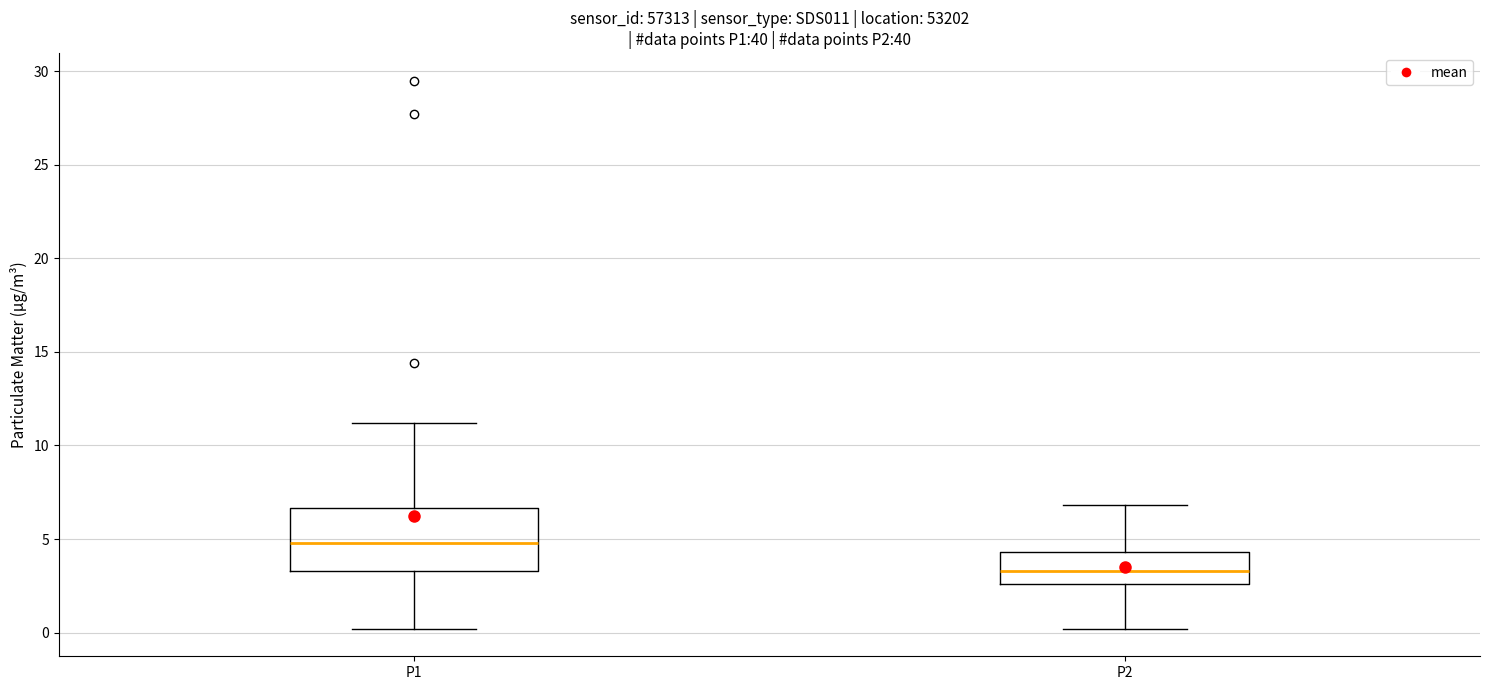

Which box is the tallest, from its lower edge to its upper edge?

P1